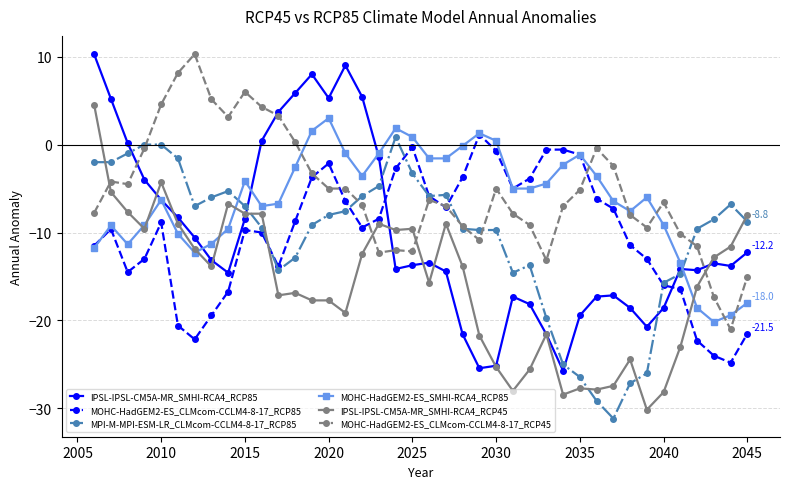

True or false: IPSL-IPSL-CM5A-MR_SMHI-RCA4_RCP45 and MPI-M-MPI-ESM-LR_CLMcom-CCLM4-8-17_RCP85 intersect in this chart.

True